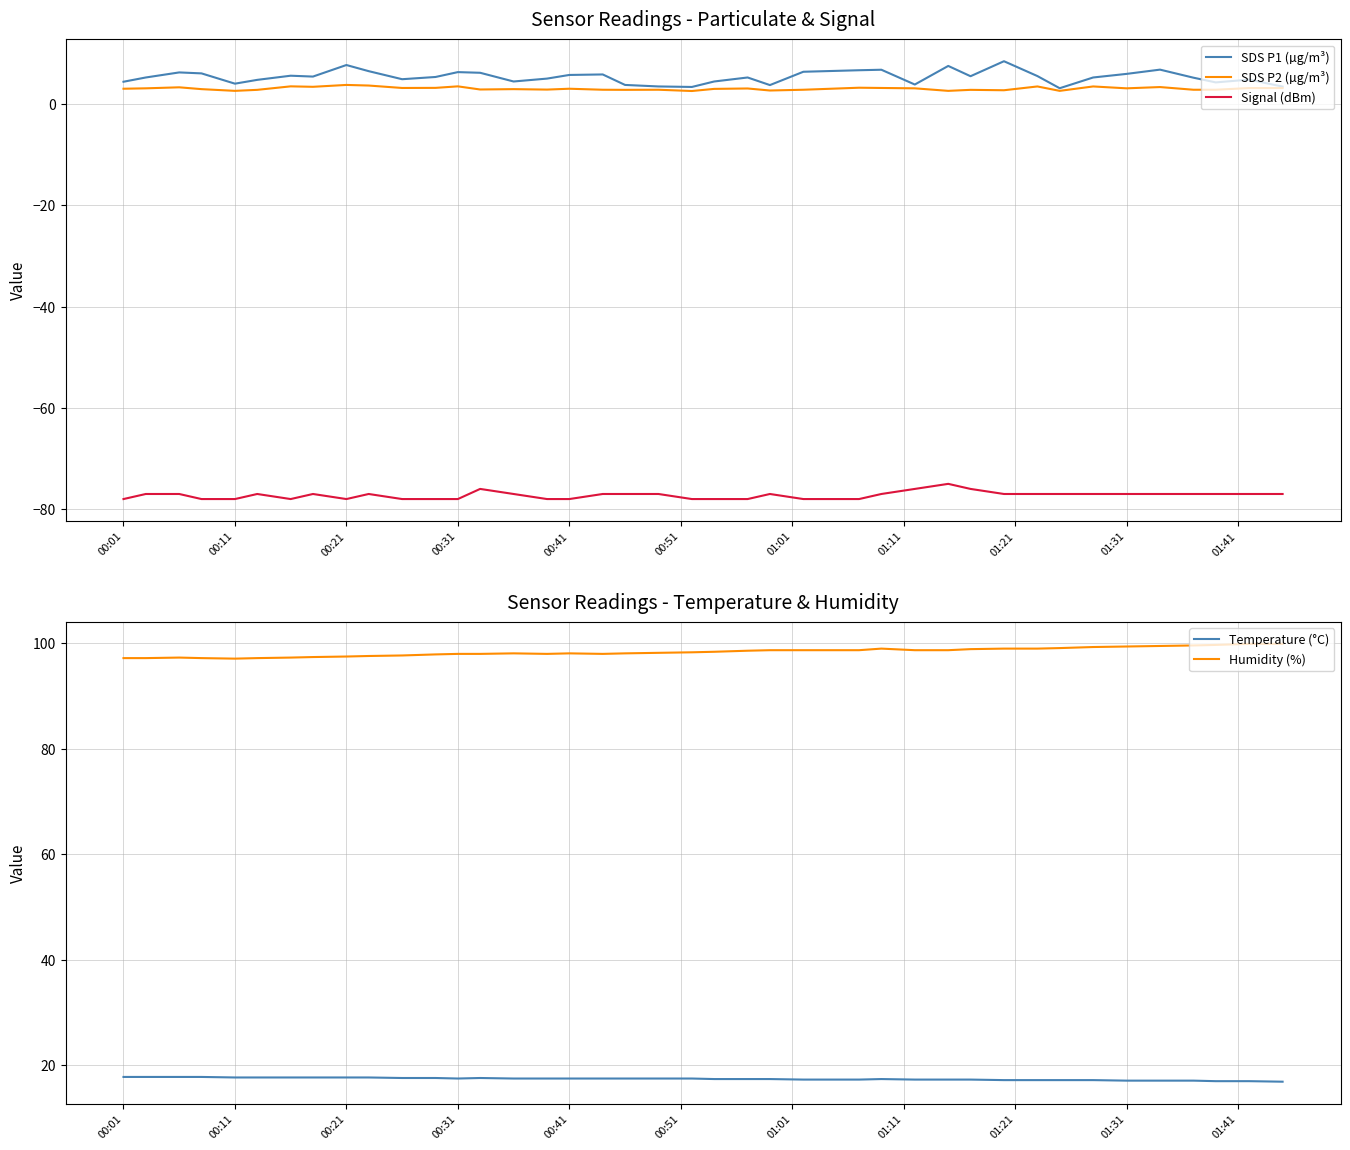

What is the lowest value of the Signal (dBm) series?

-78.0